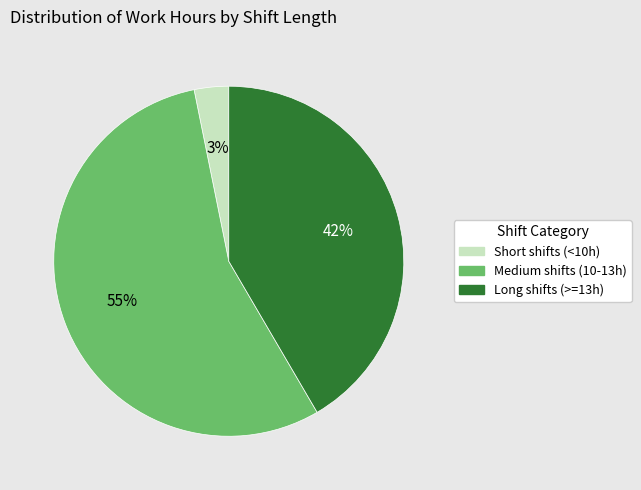

Is there any slice that represents more than half of the pie?

Yes